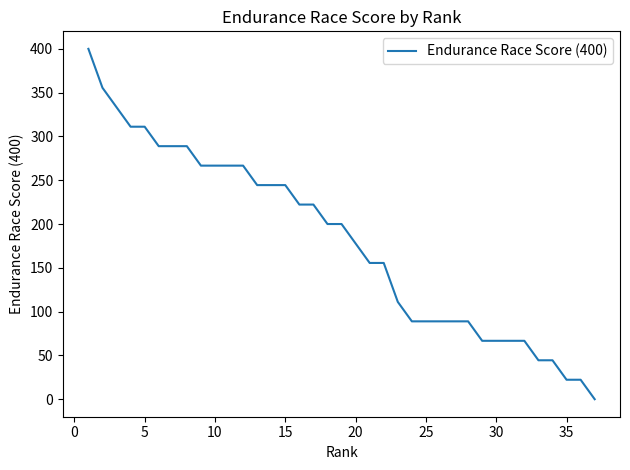

What is the greatest value displayed?

400.0